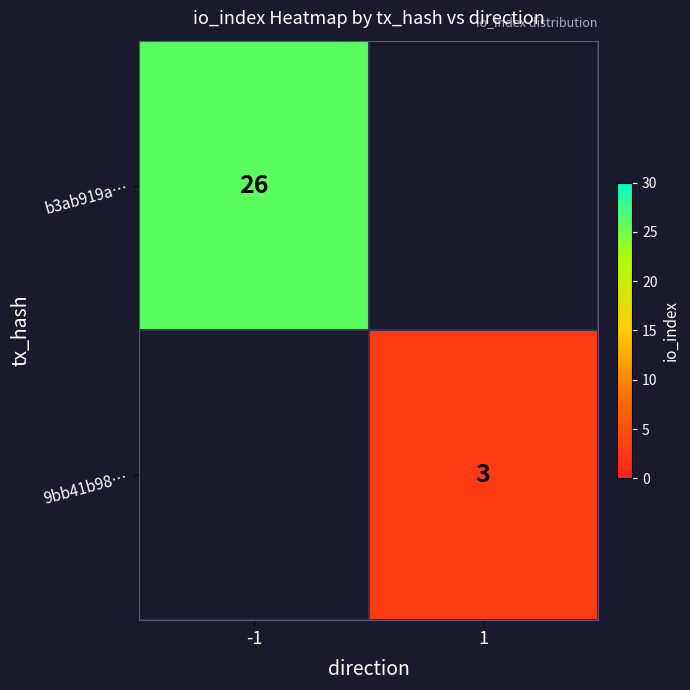

Is it true that b3ab919a… equals 18.2 at -1?

False